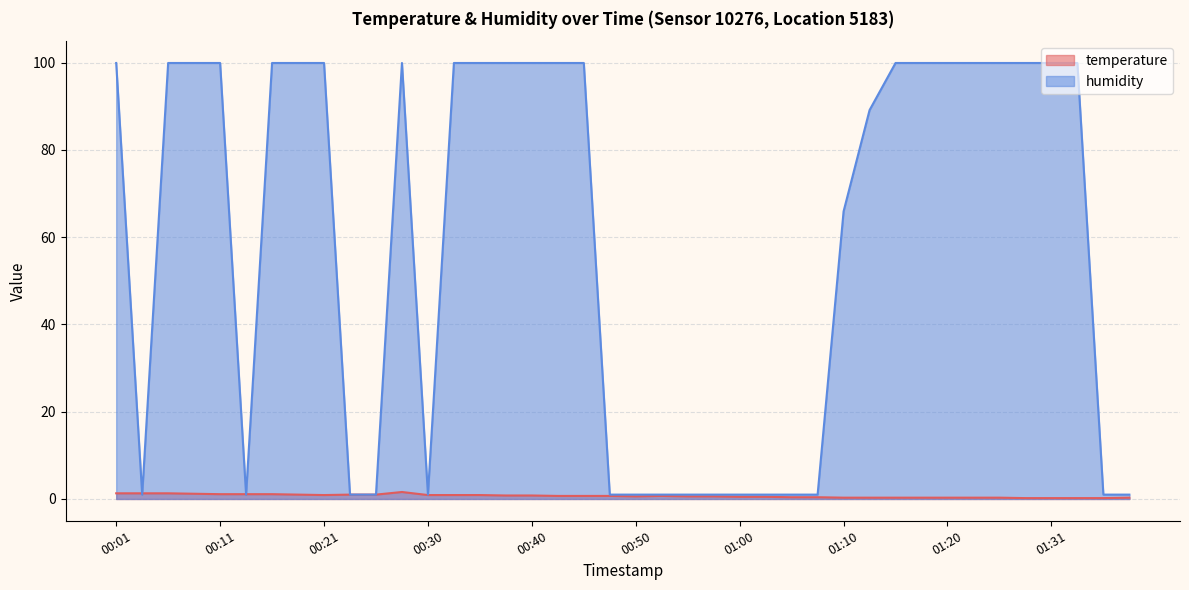

What is the value of the temperature point at the 37th from the left?

0.2